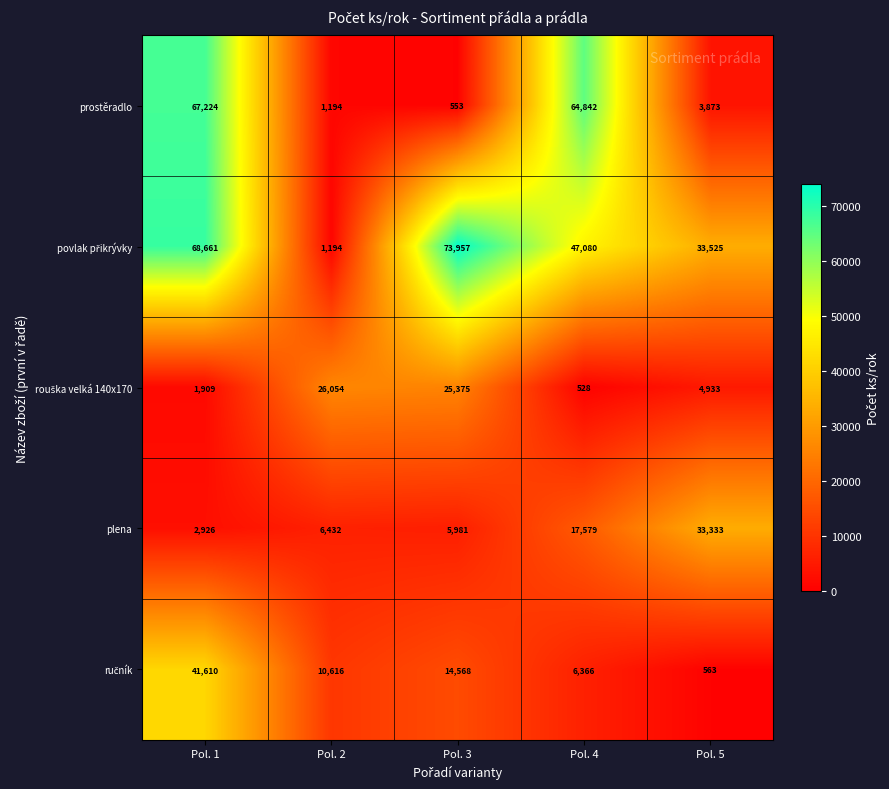

Which category has the highest value across all series?

Pol. 3